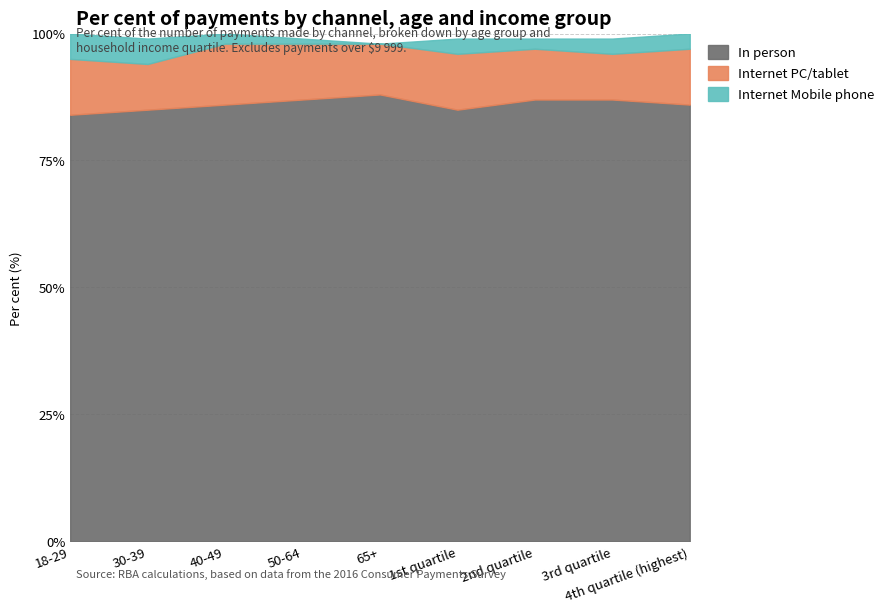

True or false: In person and Internet PC/tablet cross at least once.

False